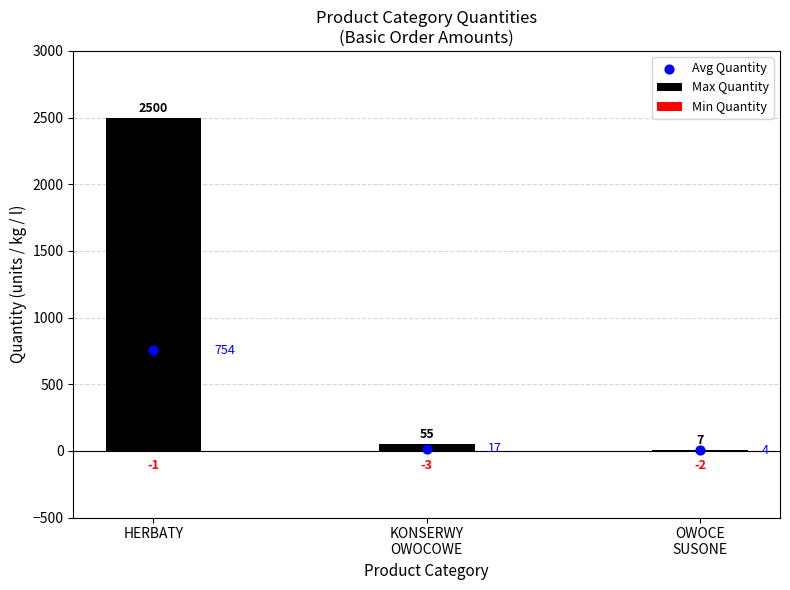

At how many categories does at least one series exceed 688?

1